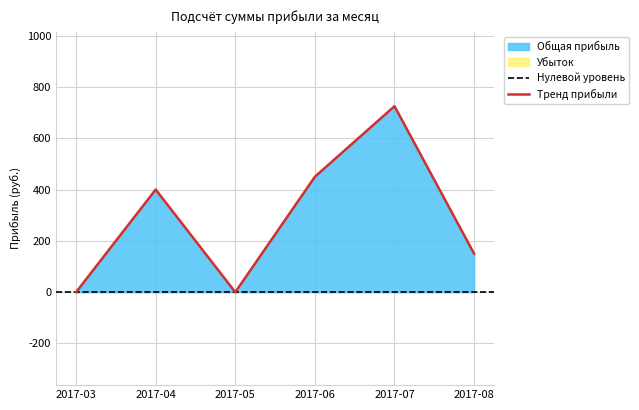

Rank the categories by value from lowest to highest.

2017-03, 2017-05, 2017-08, 2017-04, 2017-06, 2017-07